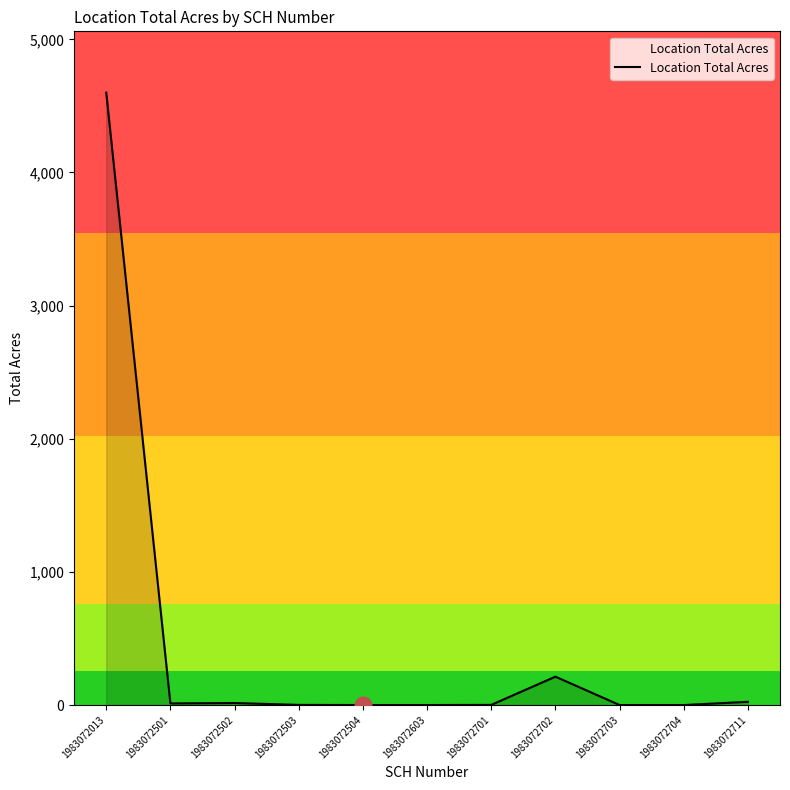

What is the difference between the maximum and minimum values?

4600